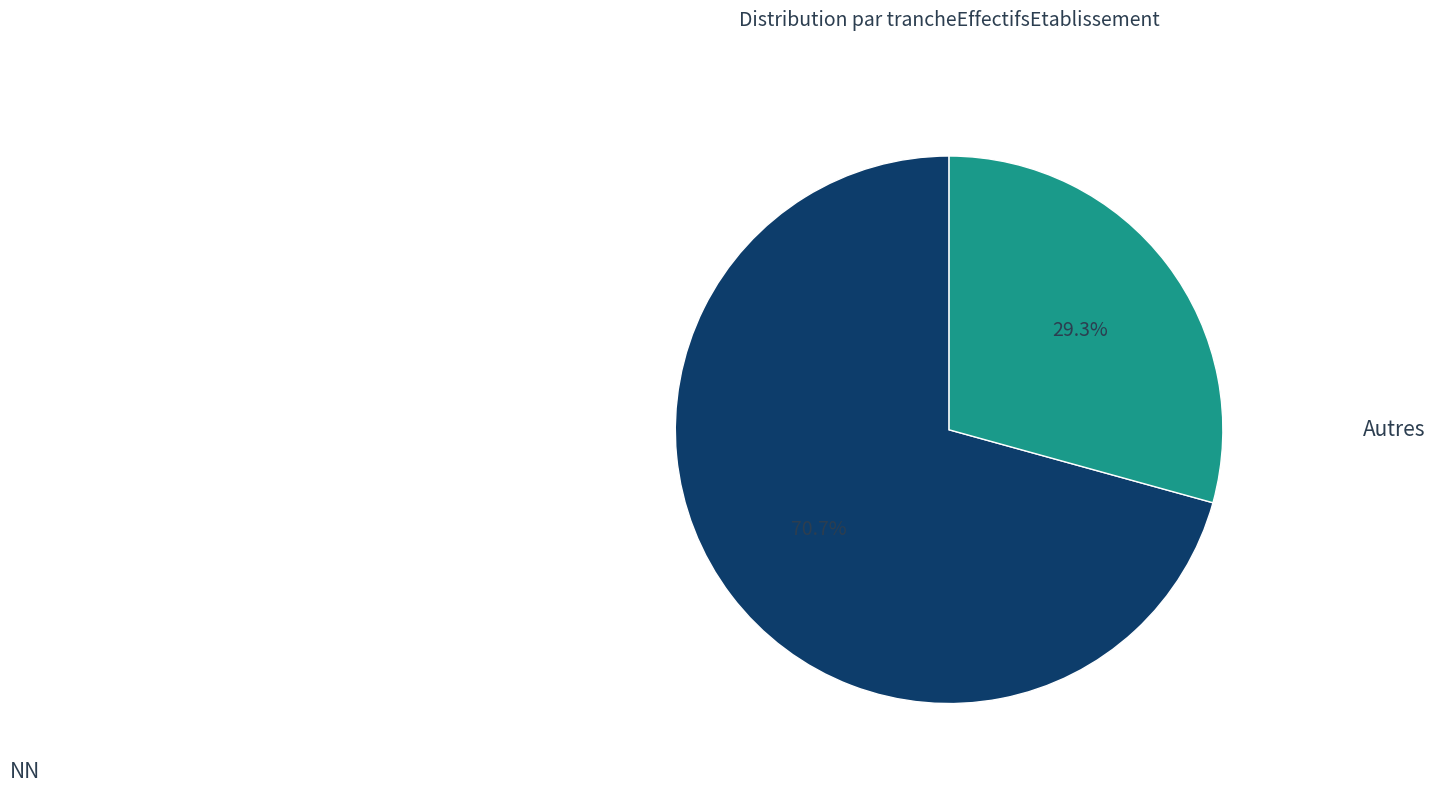

Rank the categories by value from lowest to highest.

Autres, NN